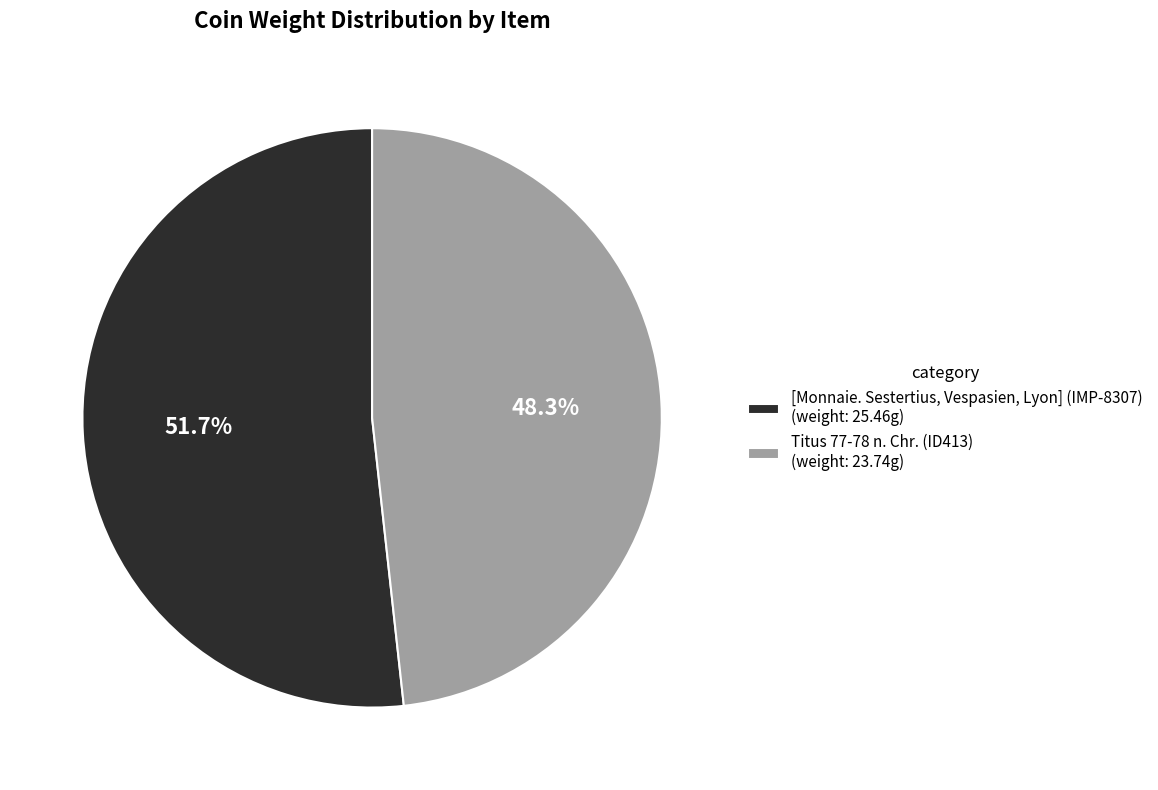

Does [Monnaie. Sestertius, Vespasien, Lyon] (IMP-8307) represent more than half of the total?

Yes